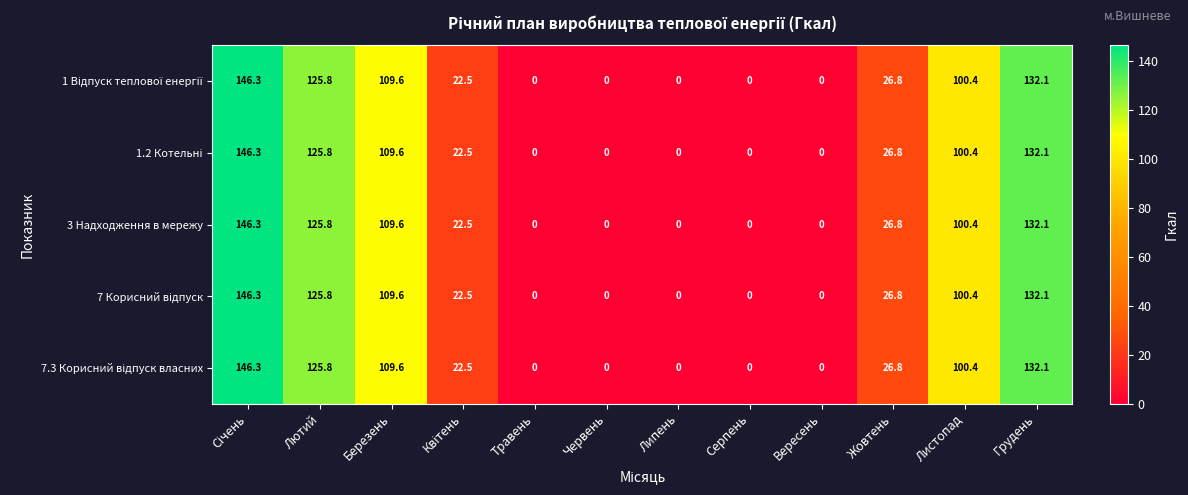

The 3 Надходження в мережу series shows 178.5 at Лютий. True or false?

False